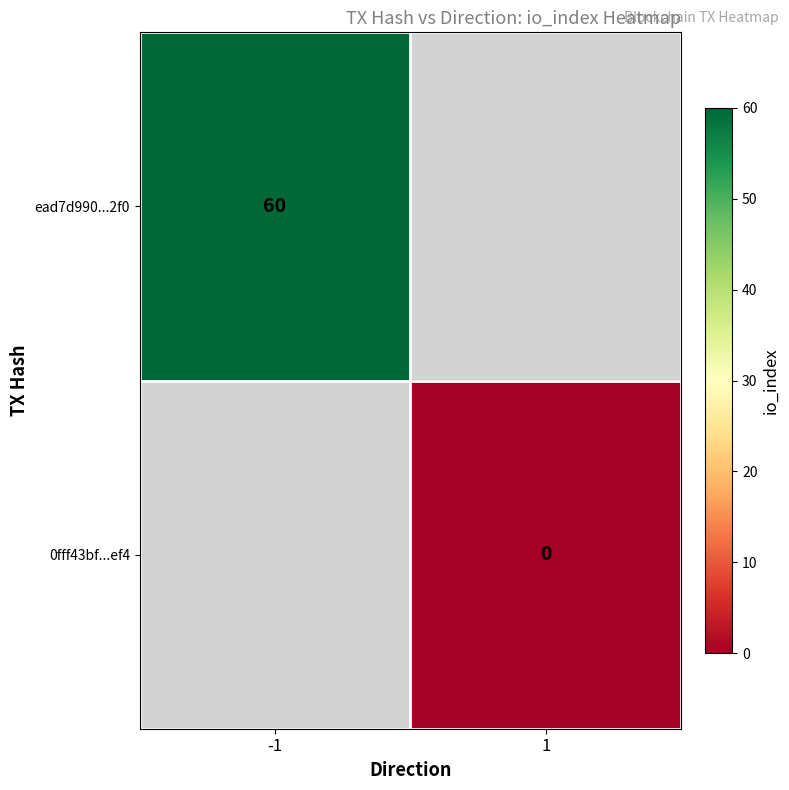

Is it true that ead7d990...2f0 equals 60 at -1?

True